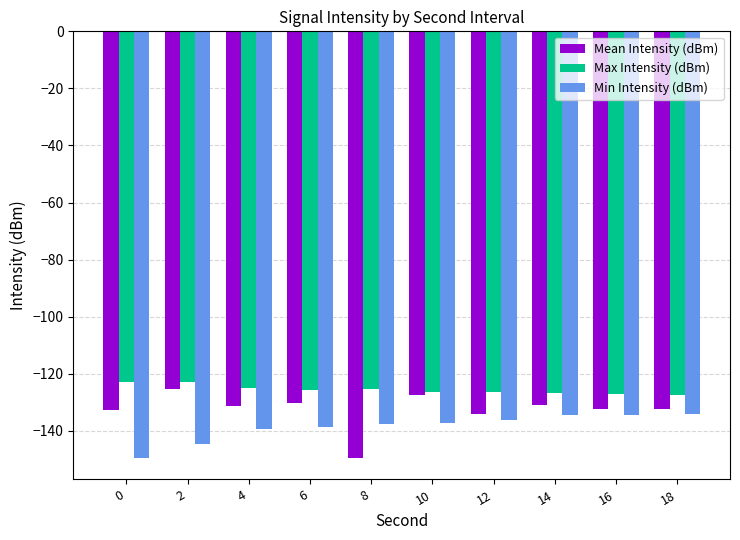

Rank the series by their average value, from highest to lowest.

Max Intensity (dBm), Mean Intensity (dBm), Min Intensity (dBm)